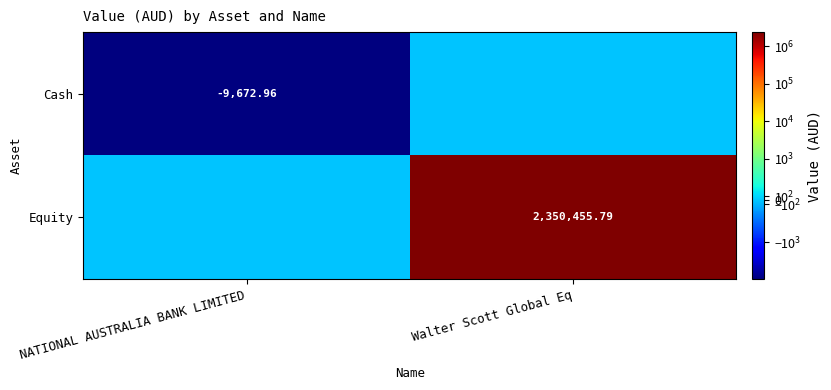

Rank the series by their average value, from highest to lowest.

Equity, Cash